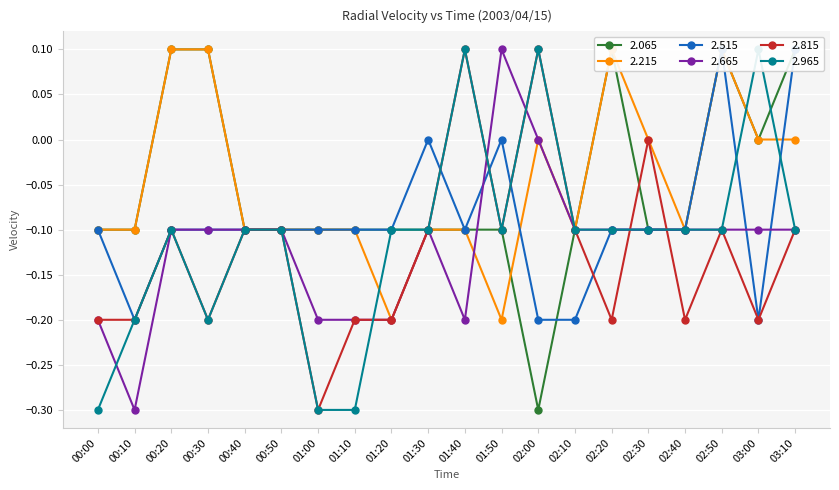

What is the sum of the 2.665 values at 02:20 and 01:20?

-0.3